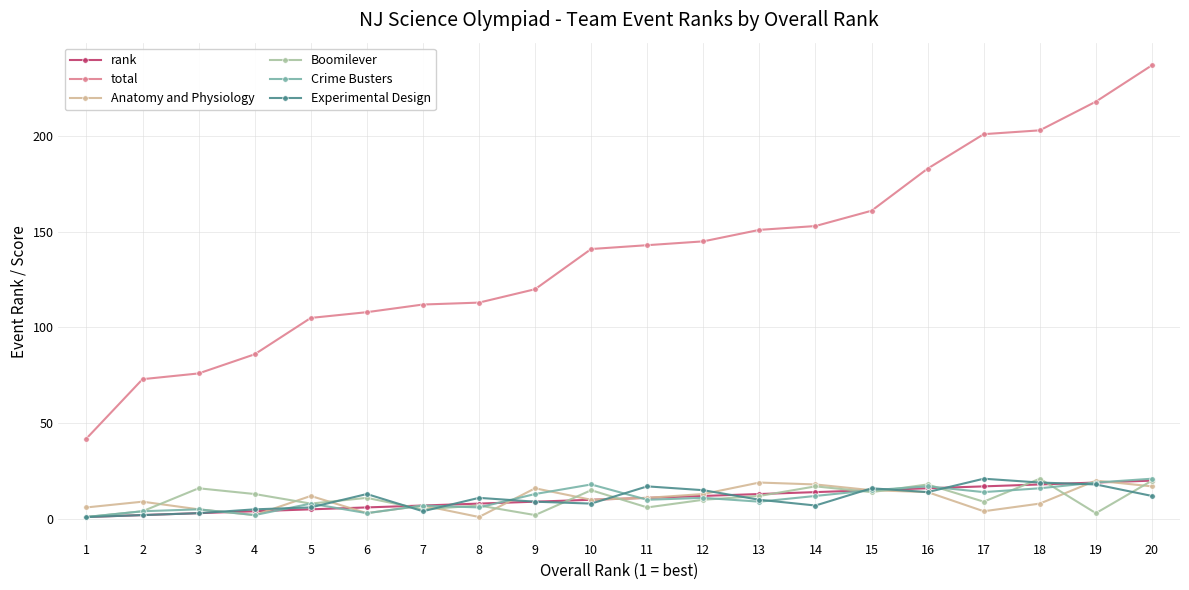

Which series has the widest spread of values?

total